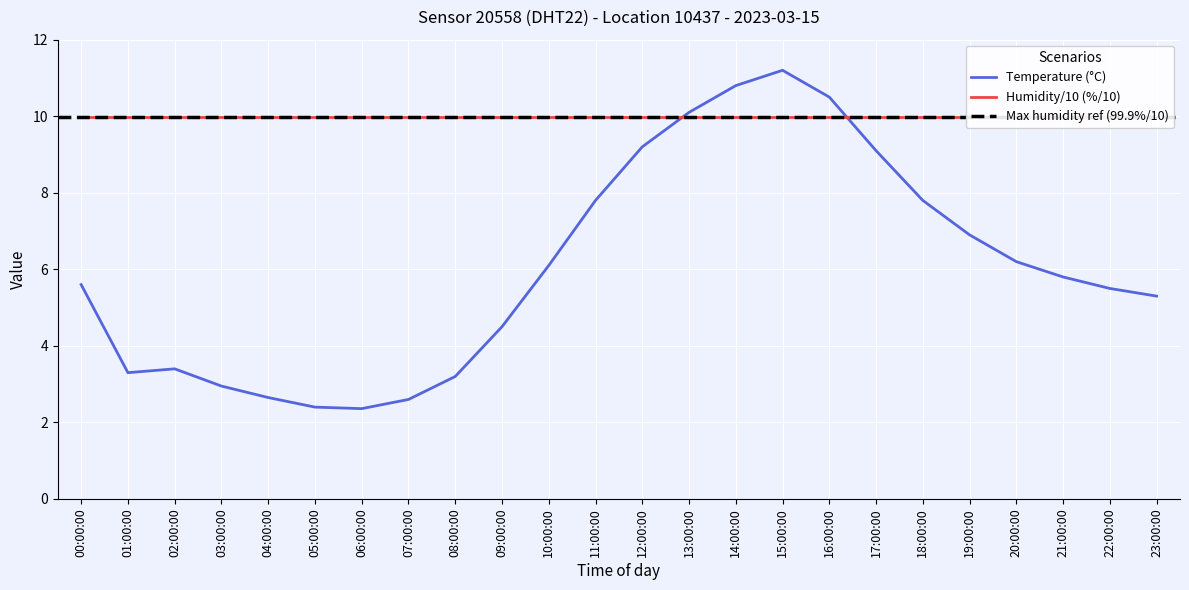

Reading left to right, transcribe all the data shown in this chart.

5.6	3.3	3.4	3.0	2.6	2.4	2.4	2.6	3.2	4.5	6.1	7.8	9.2	10.1	10.8	11.2	10.5	9.1	7.8	6.9	6.2	5.8	5.5	5.3